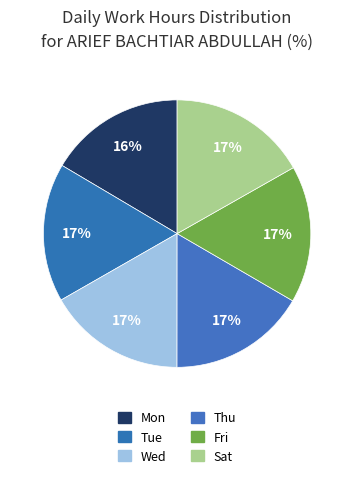

Count the number of slices in the pie.

6